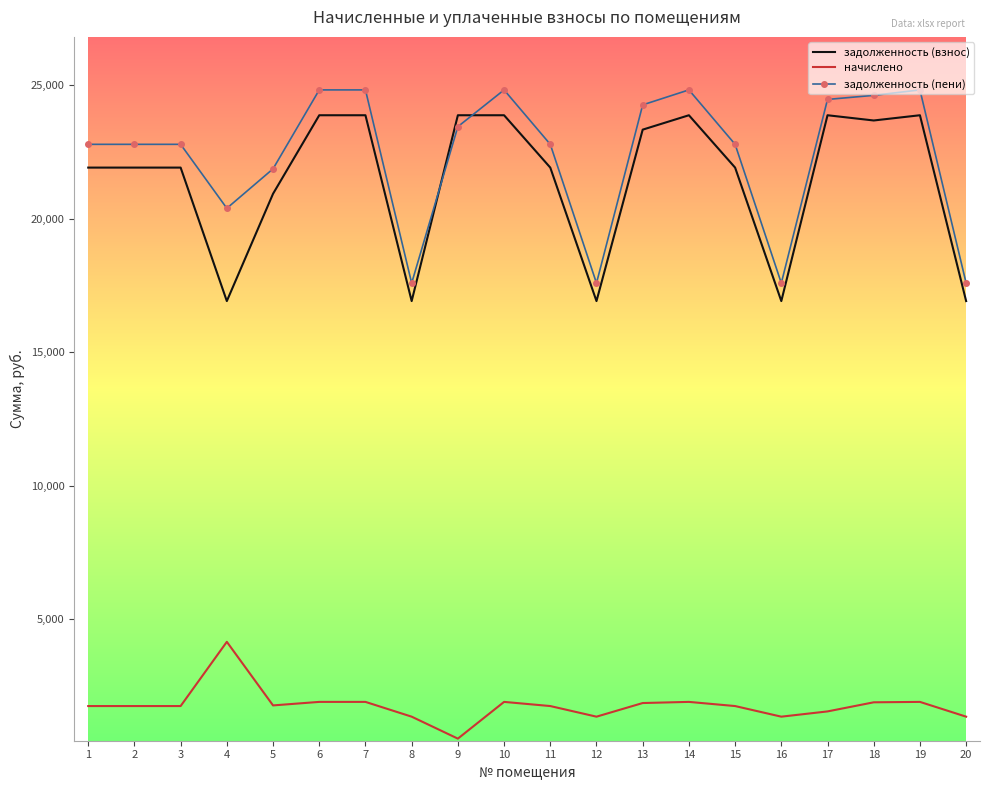

True or false: начислено has a value of 1345.5 at 20.

True